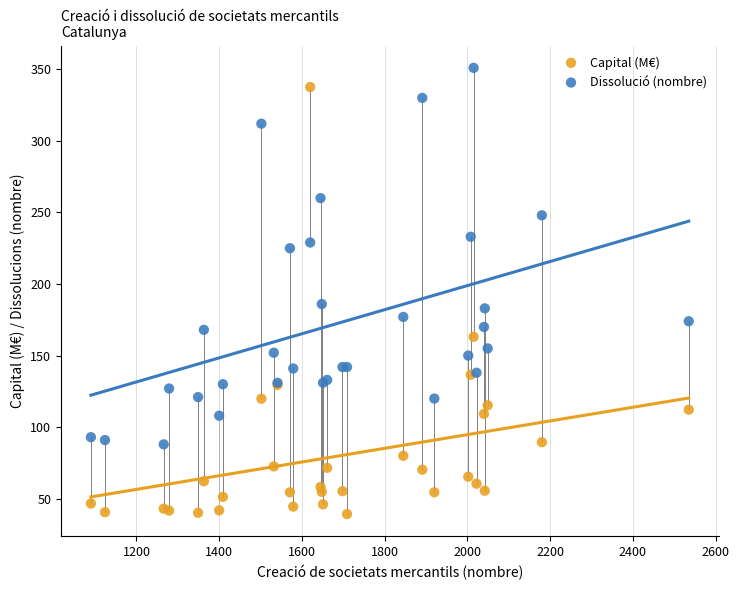

In the Dissolució (nombre) series, what Y value is closest to 219?

225.0